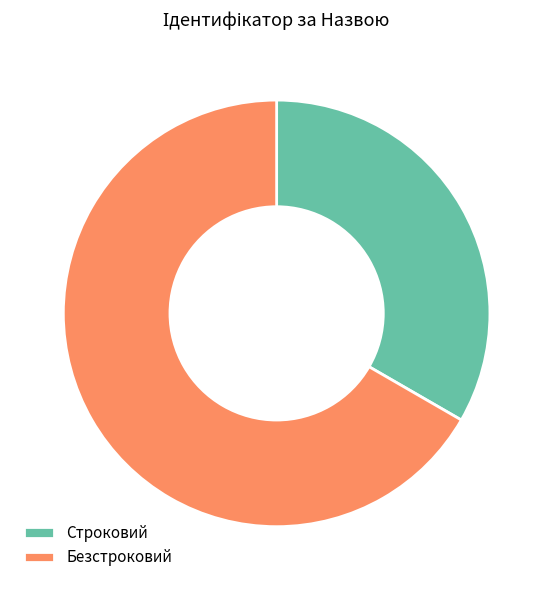

Do Строковий and Безстроковий together represent more than half of the pie?

Yes